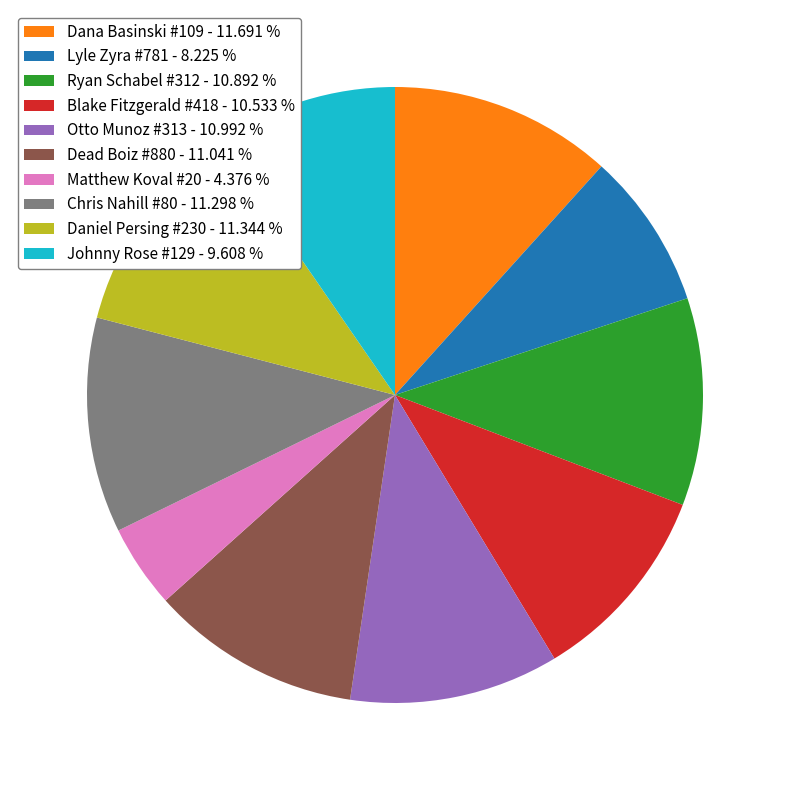

How many slices are in this pie chart?

10